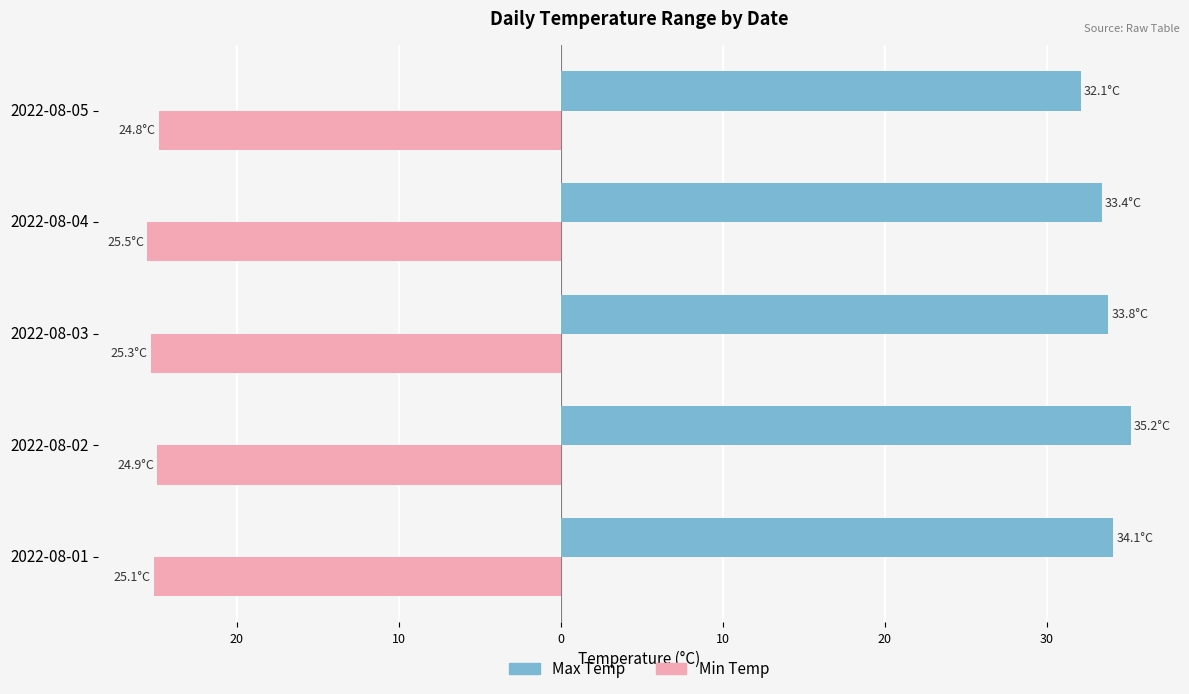

What are all the series names shown in the legend?

Max Temp, Min Temp